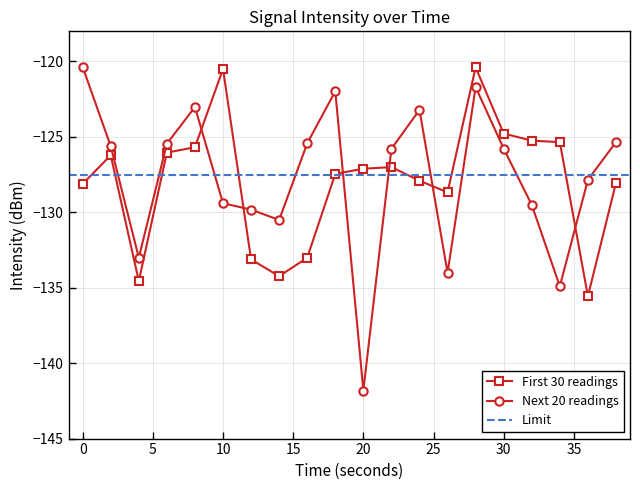

Reading right to left, extract all data points from this chart.

First 30 readings: -128.1	-135.6	-125.3	-125.2	-124.8	-120.4	-128.7	-127.9	-127.0	-127.1	-127.5	-133.0	-134.2	-133.1	-120.5	-125.7	-126.0	-134.6	-126.2	-128.1
Next 20 readings: -125.3	-127.8	-134.9	-129.5	-125.8	-121.7	-134.0	-123.2	-125.8	-141.8	-122.0	-125.4	-130.5	-129.8	-129.4	-123.0	-125.5	-133.0	-125.6	-120.4